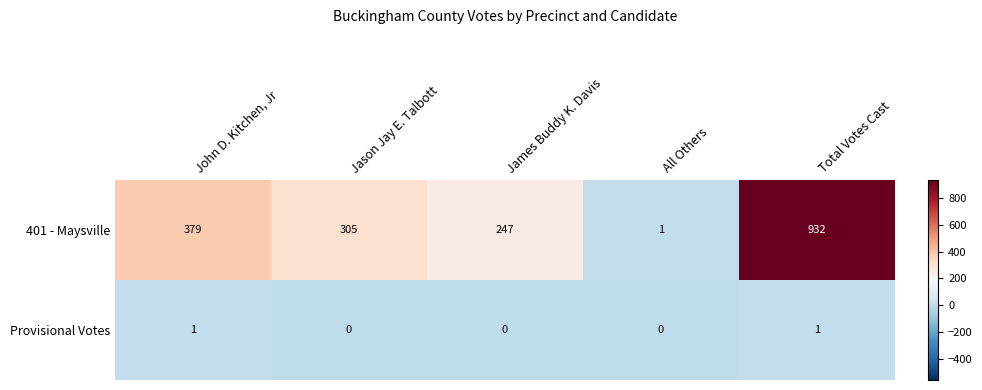

At which label does 401 - Maysville first exceed 305?

John D. Kitchen, Jr